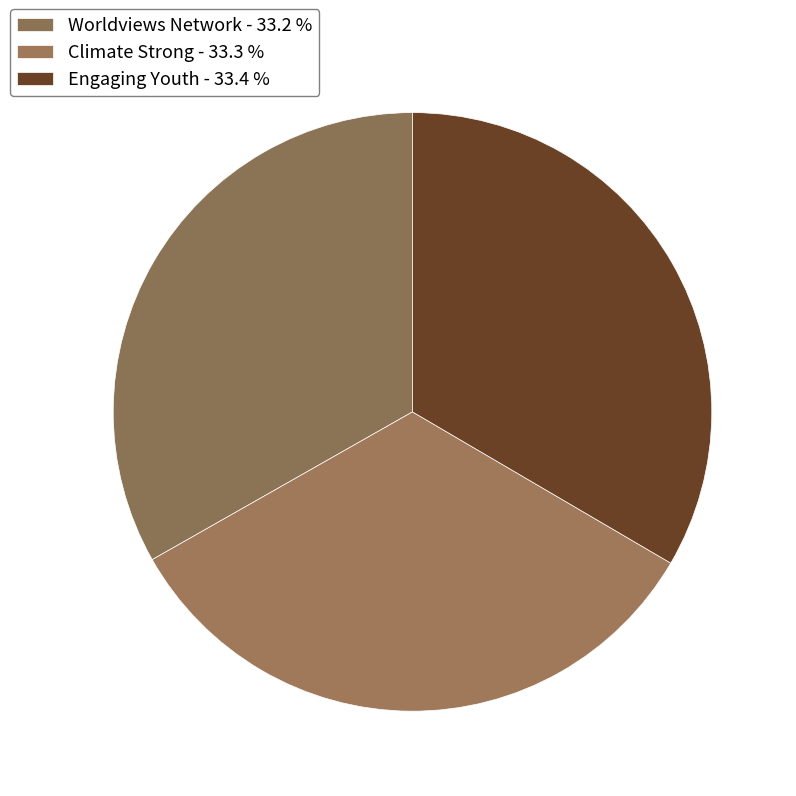

Combined, do Climate Strong and Engaging Youth account for over 50%?

Yes